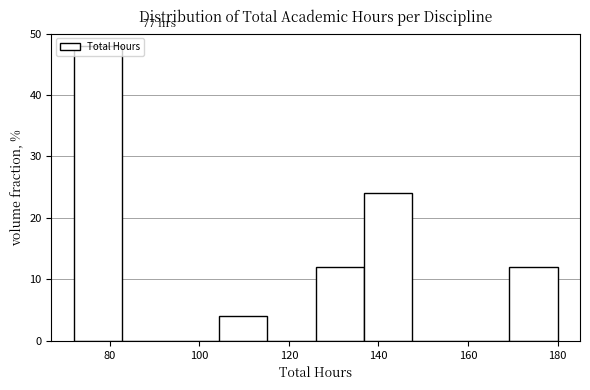

Over which range of the x-axis is the bar tallest?

72.0 to 82.8